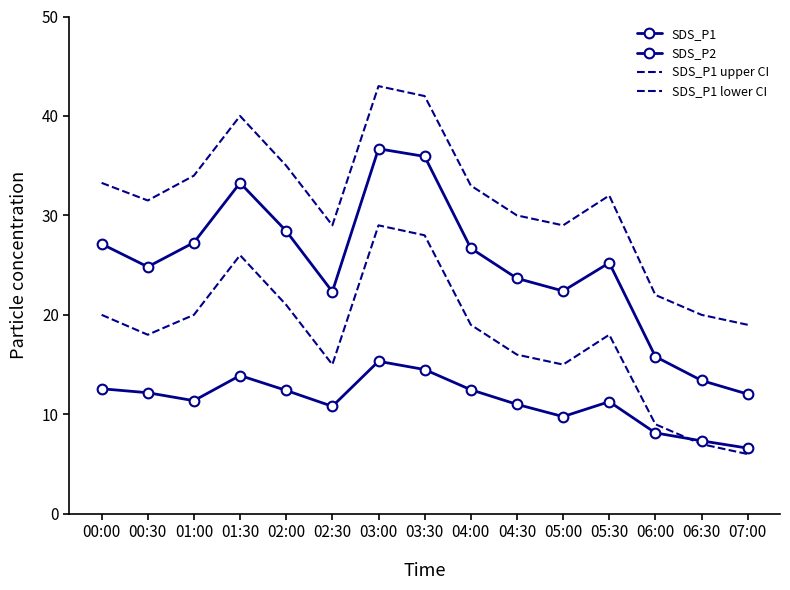

What is the sum of the SDS_P1 values at 05:00 and 03:00?

59.1